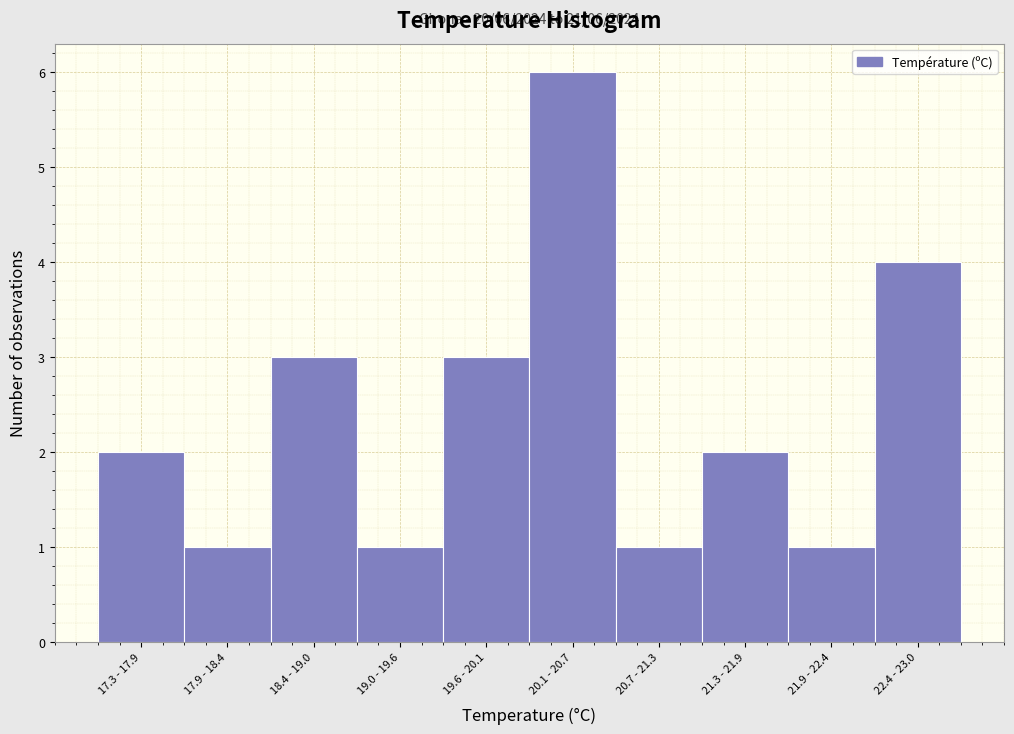

Reading left to right, transcribe all the data shown in this chart.

2	1	3	1	3	6	1	2	1	4